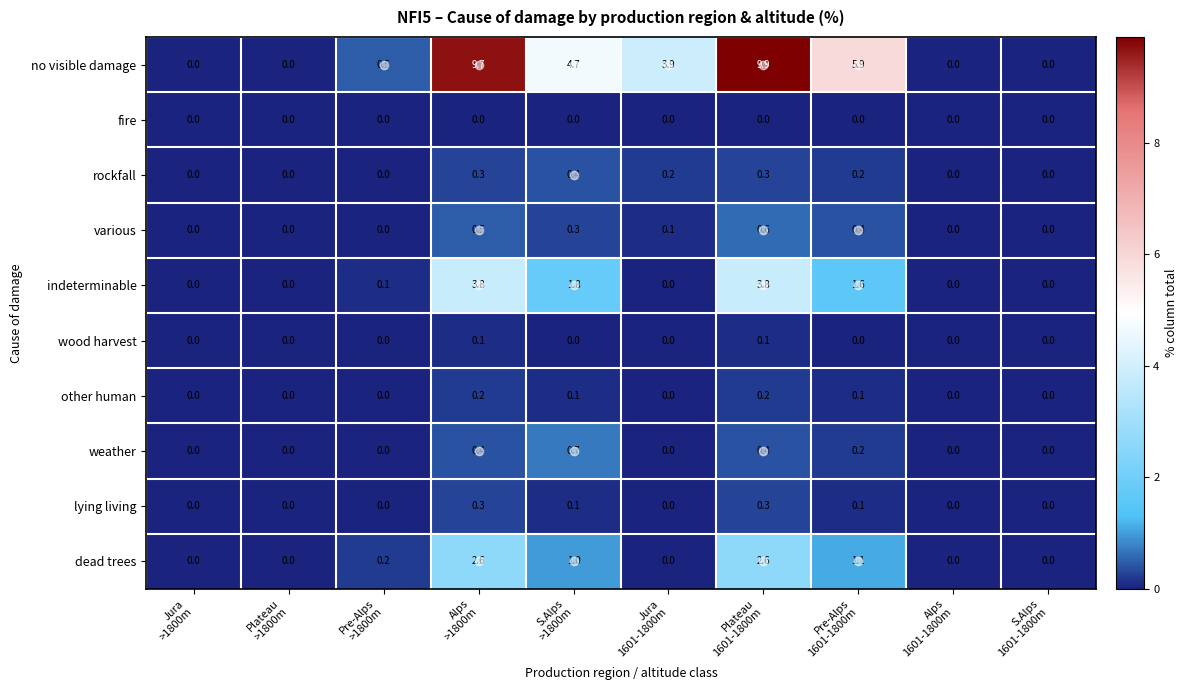

At how many categories does at least one series exceed 3?

5